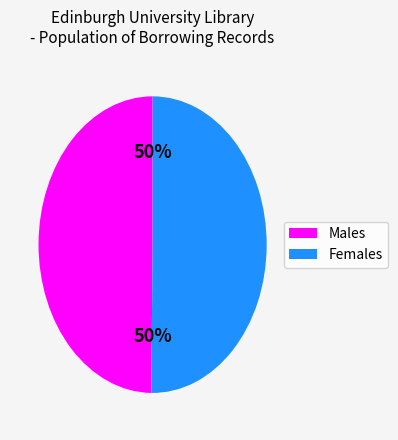

To the nearest percent, what is the average slice percentage?

50%